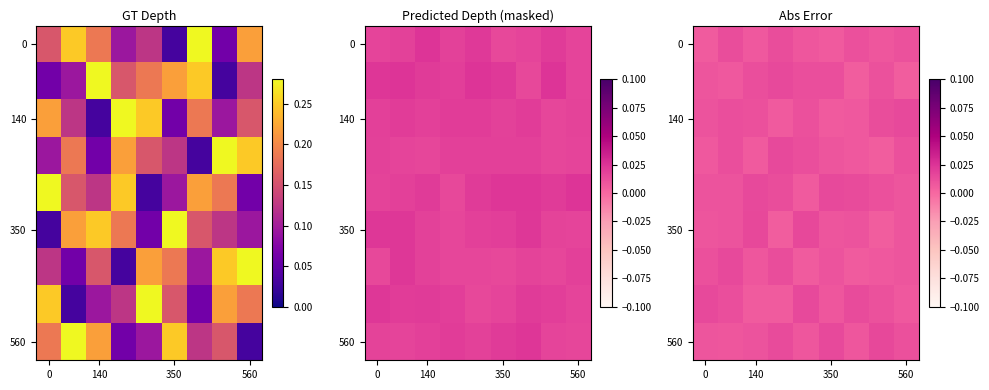

Count the number of data series in this chart.

9